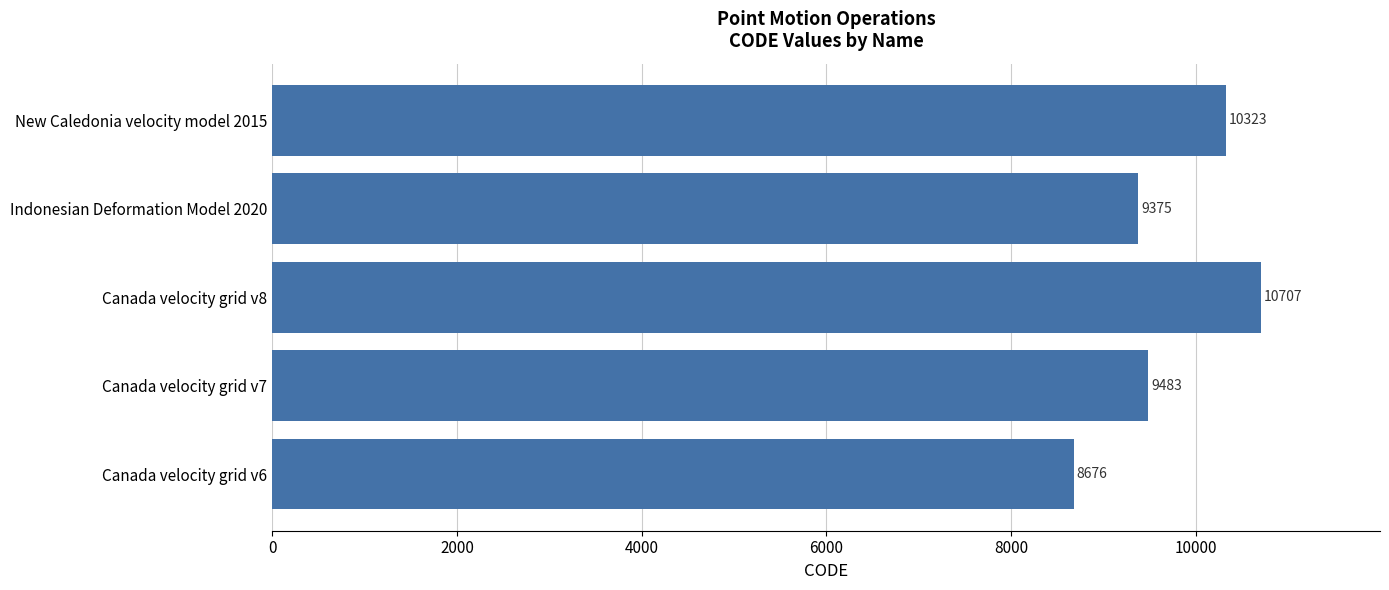

Between Indonesian Deformation Model 2020 and Canada velocity grid v6, which is larger?

Indonesian Deformation Model 2020